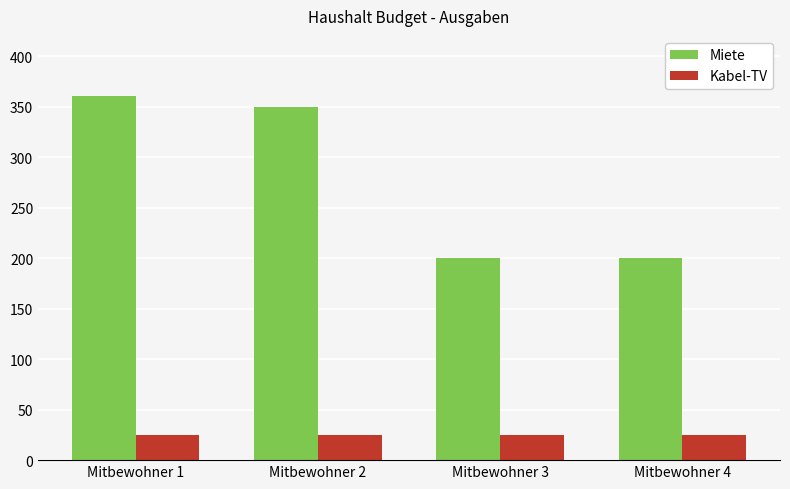

Which label corresponds to the largest value in the chart?

Mitbewohner 1